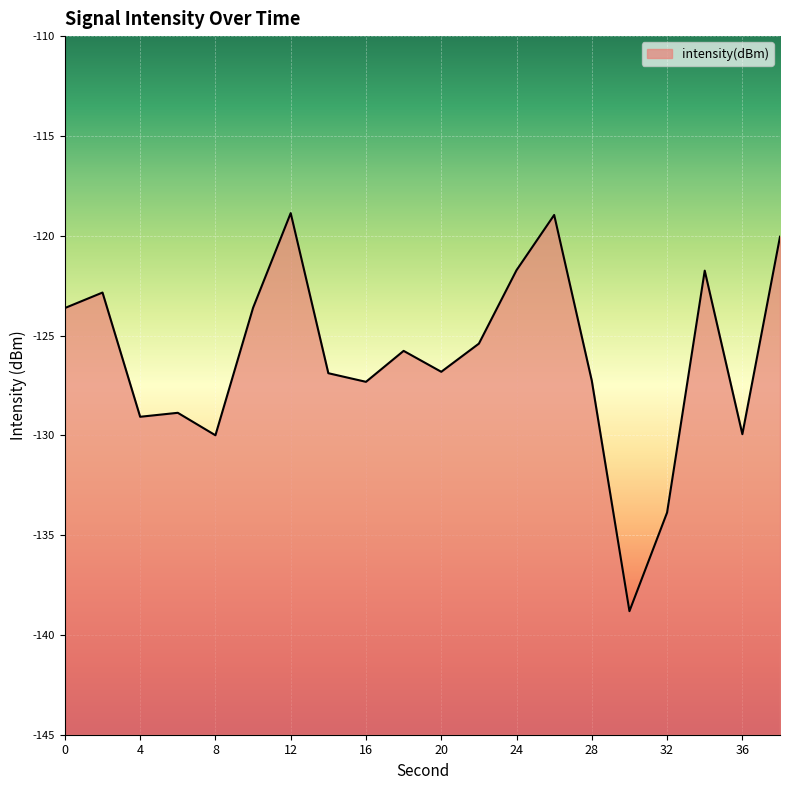

Rank the categories by value from lowest to highest.

30, 32, 8, 36, 4, 6, 16, 28, 14, 20, 18, 22, 0, 10, 2, 34, 24, 38, 26, 12